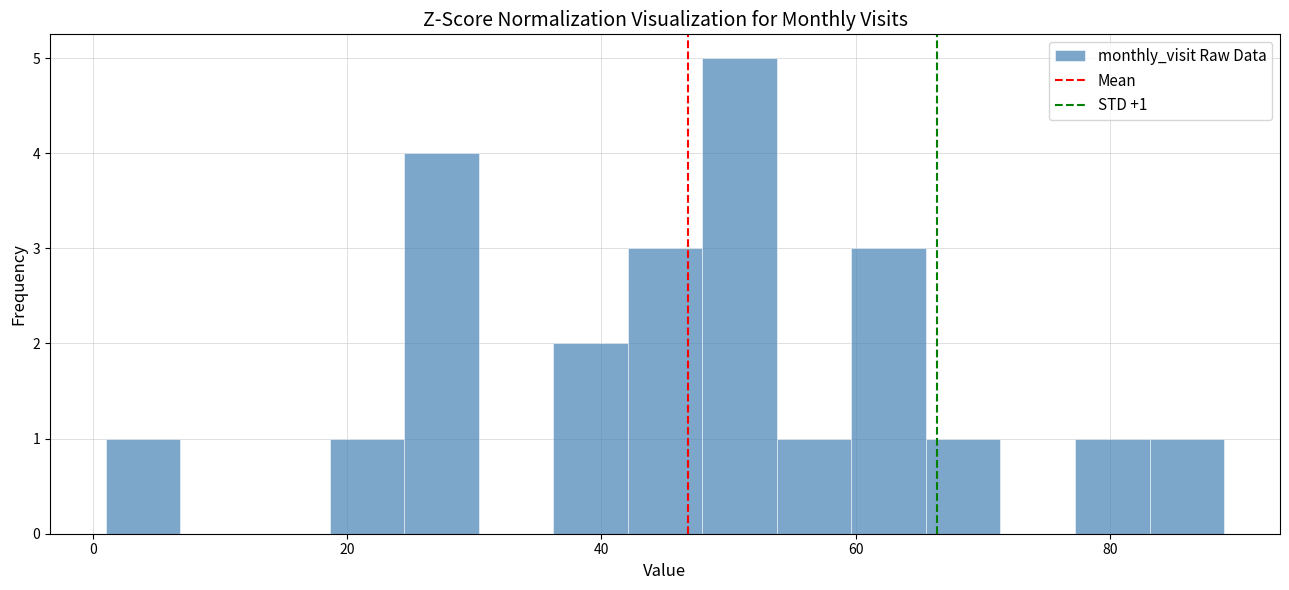

Read against the x-axis, roughly where is the centre of the tallest bar?

50